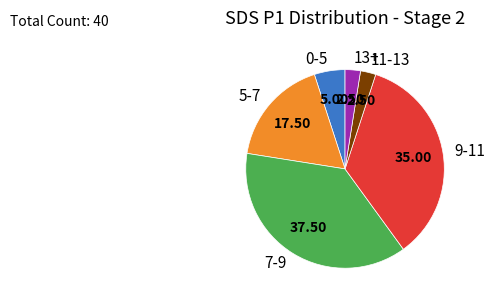

Approximately how many times larger is the value at 9-11 compared to 13+?

14.0